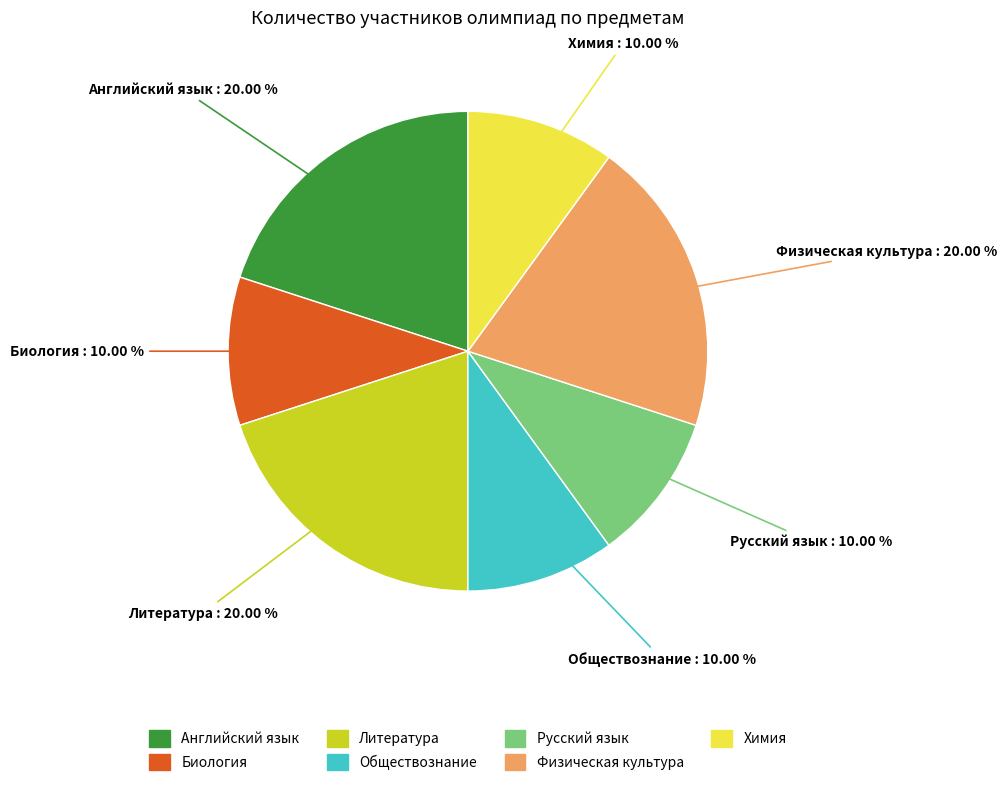

Approximately how many times larger is the value at Биология compared to Химия?

1.0